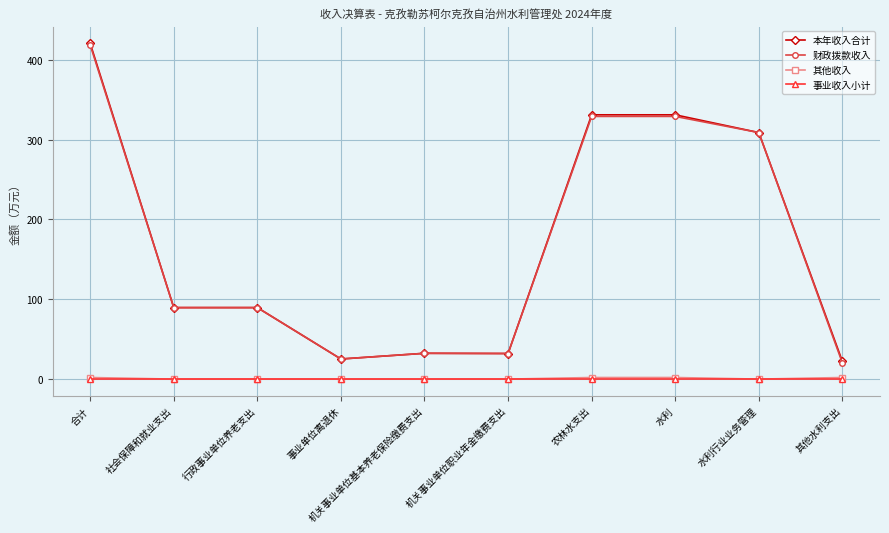

What is the difference between the 其他收入 values at 其他水利支出 and 机关事业单位基本养老保险缴费支出?

2.0